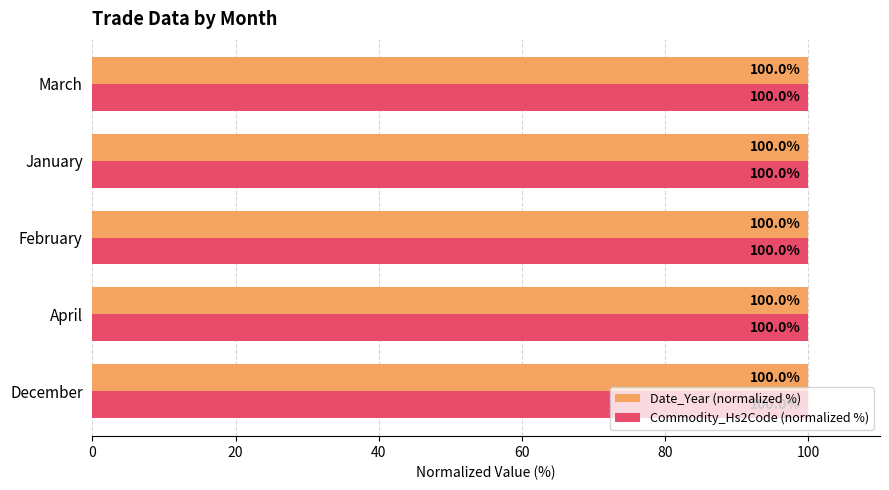

The Commodity_Hs2Code (normalized %) series shows 100.0 at January. True or false?

True